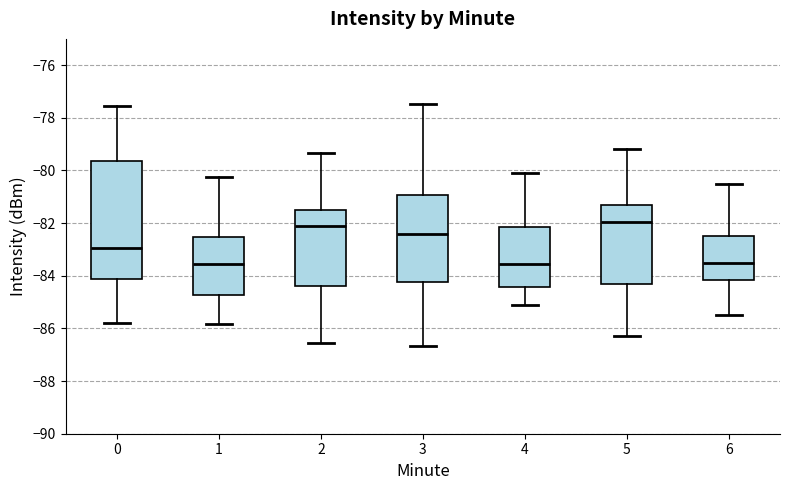

Which box is the tallest, from its lower edge to its upper edge?

0